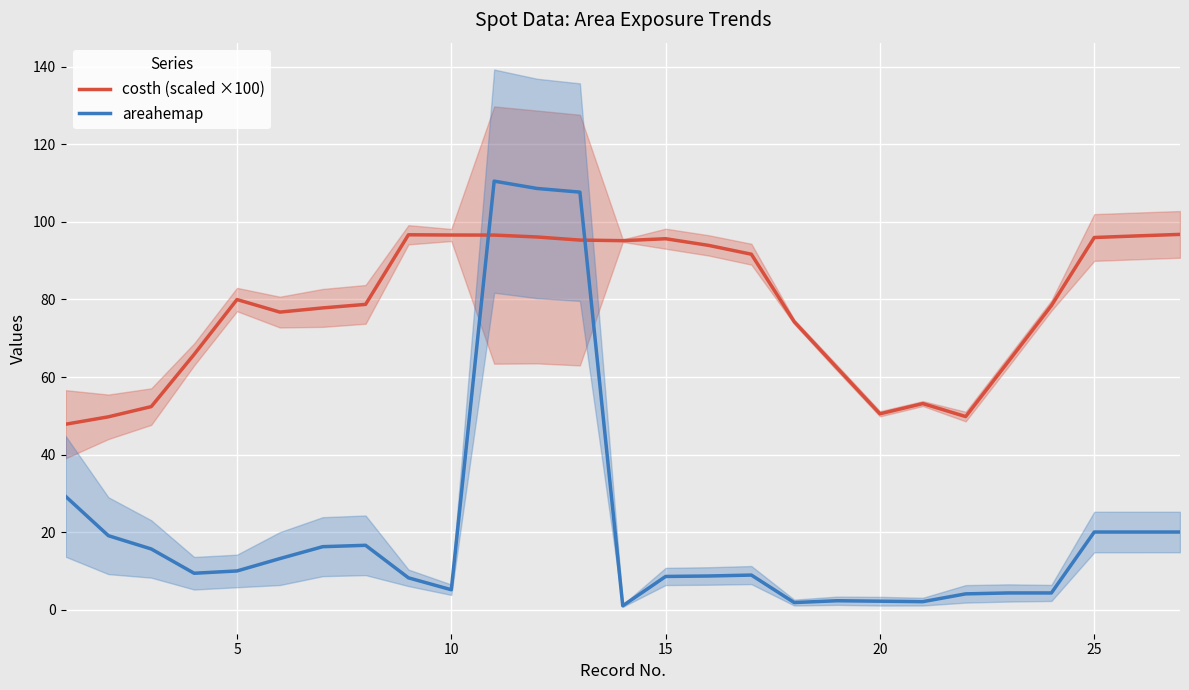

How many times do costh (scaled ×100) and areahemap cross each other?

2